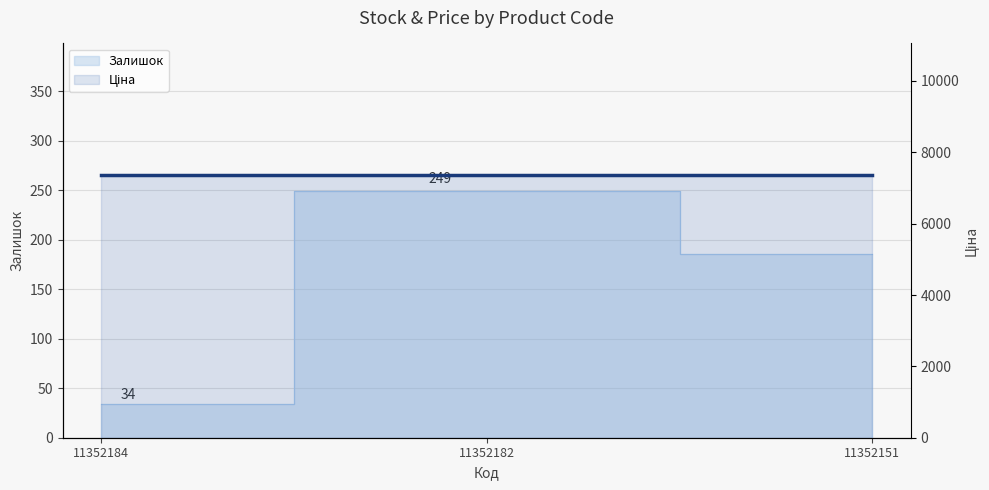

What is the maximum value shown in the chart?

249